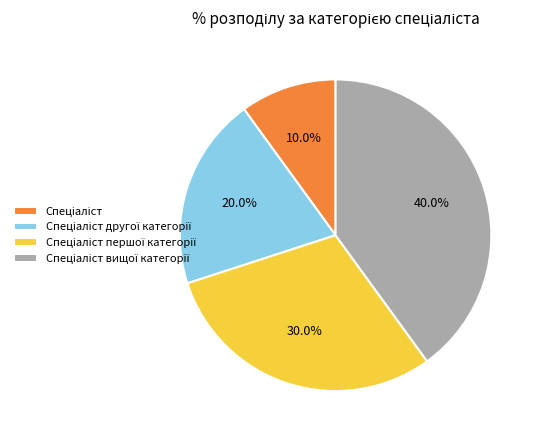

Is there a majority slice in this chart?

No